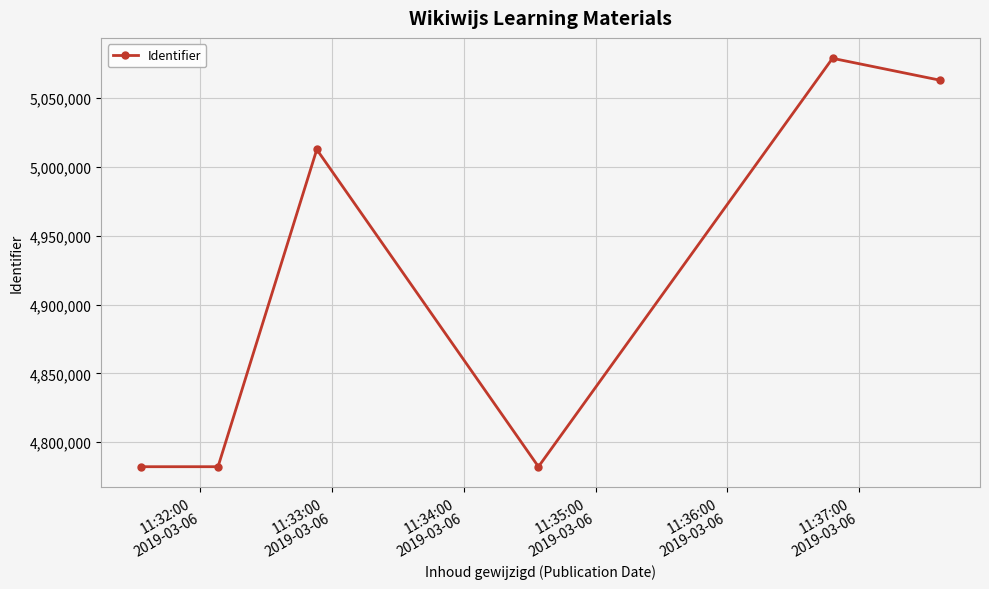

How many points are higher than both their immediate neighbors (excluding endpoints)?

2